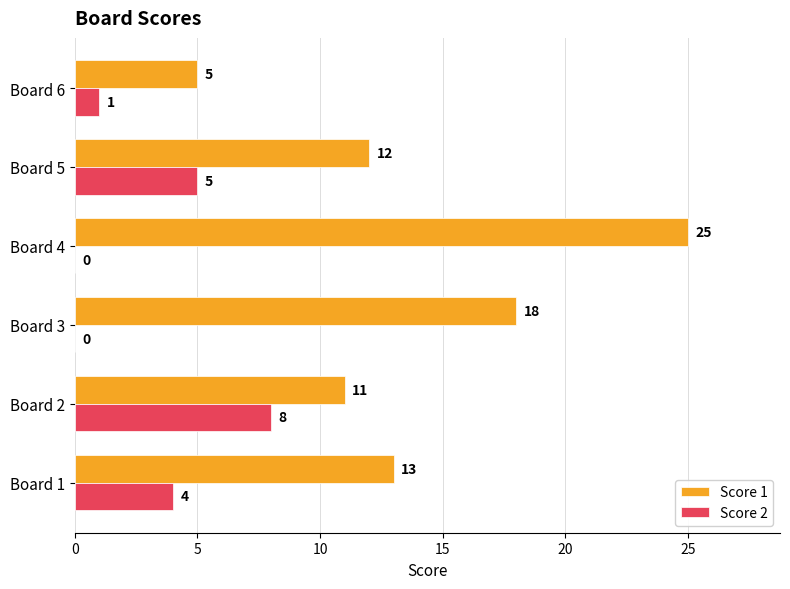

How many distinct data groups are displayed?

2